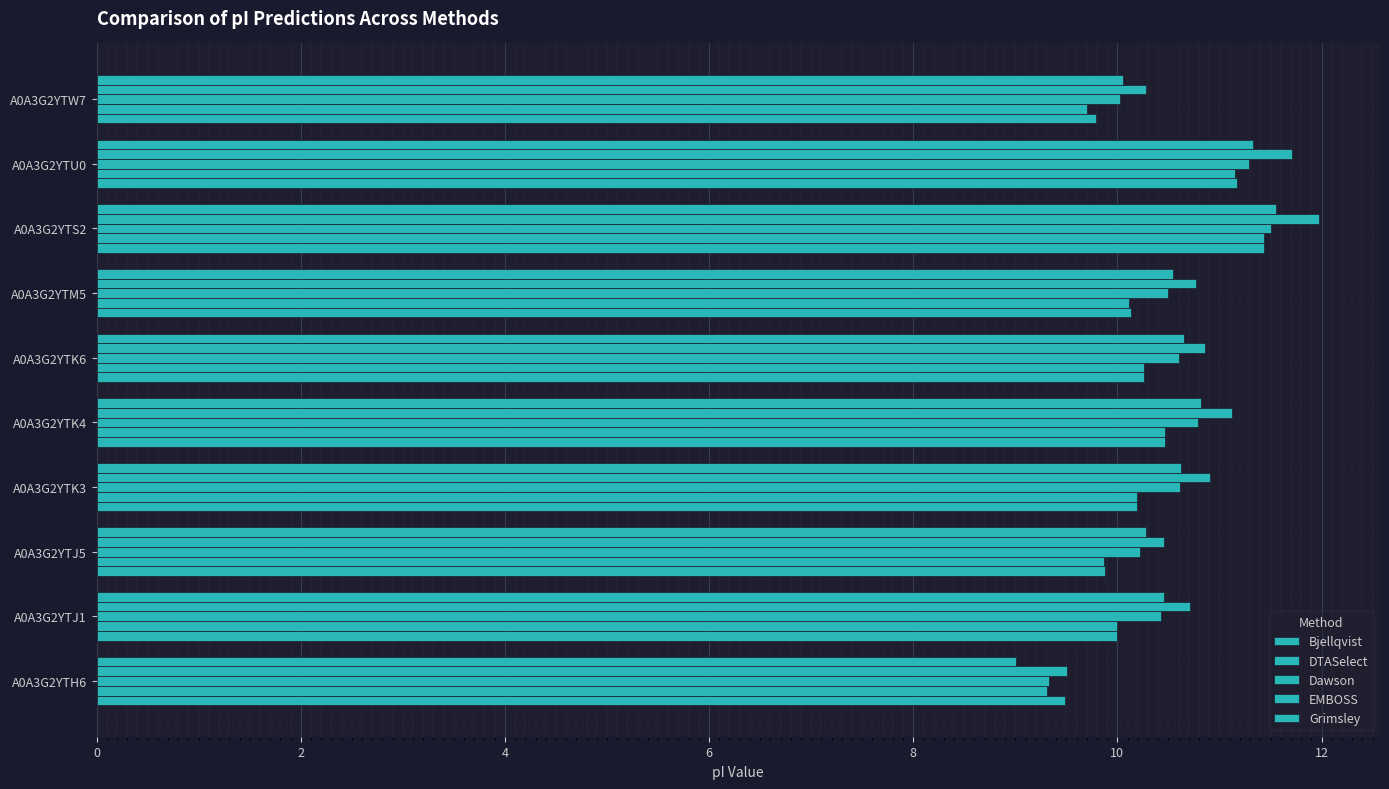

How many data points does each series have?

10